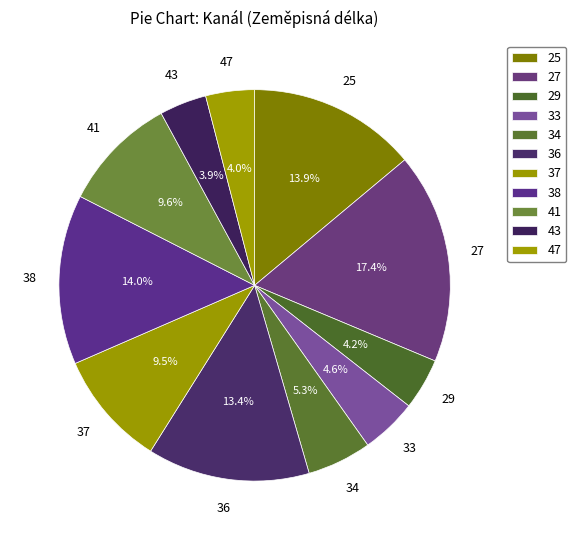

Which has a higher value, 25 or 47?

25